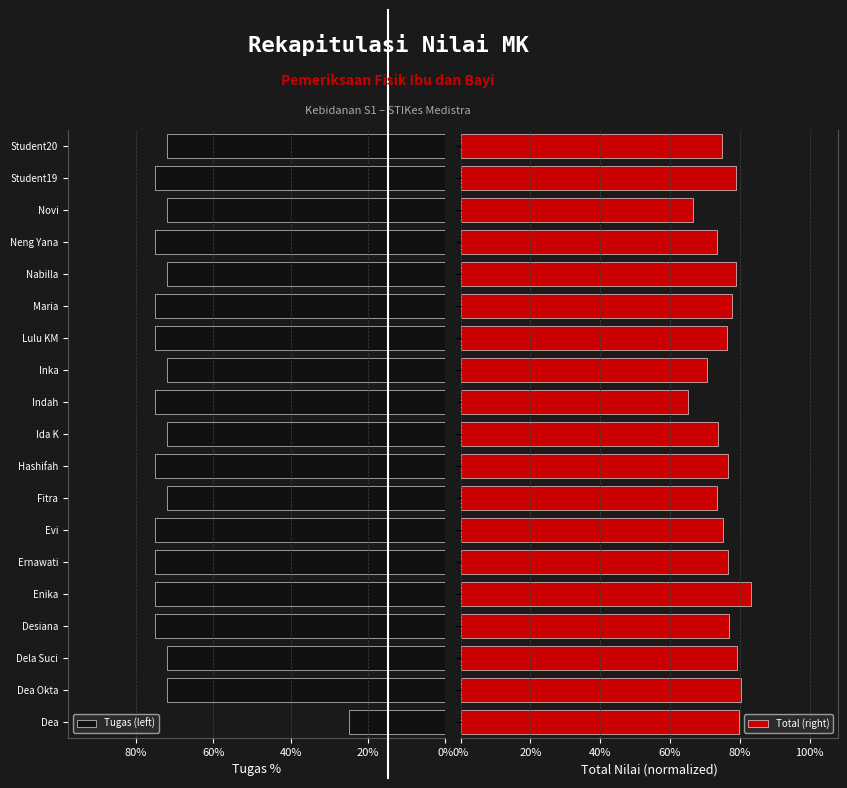

What is the total value across all series at Hashifah?

1.5